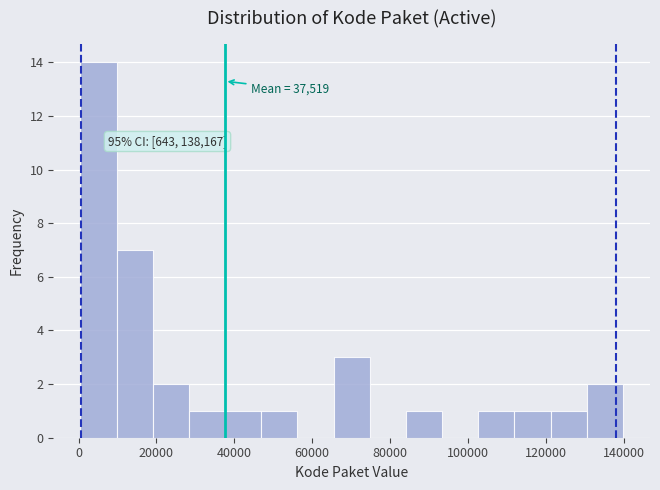

Which range on the x-axis has the tallest bar?

0 to 10000